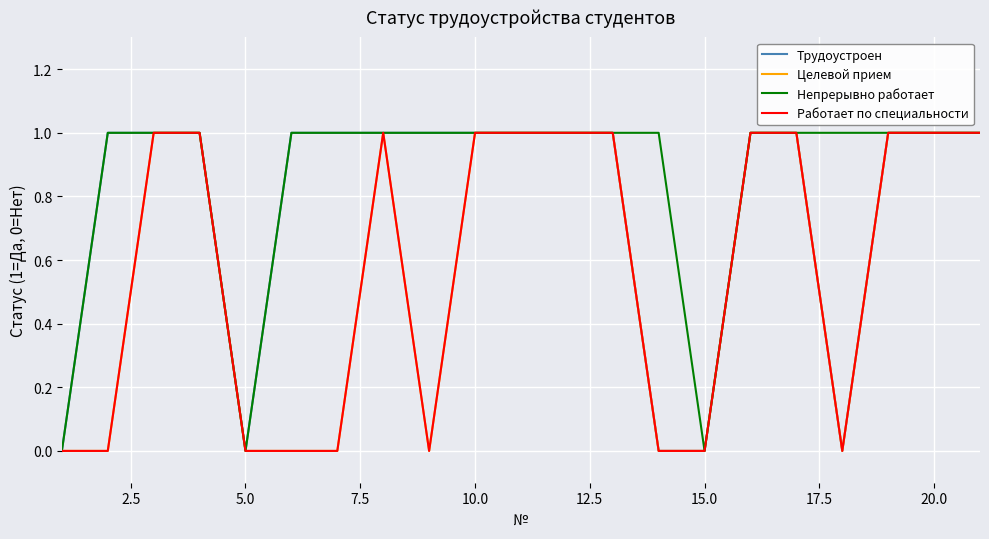

True or false: Непрерывно работает and Целевой прием cross at least once.

False